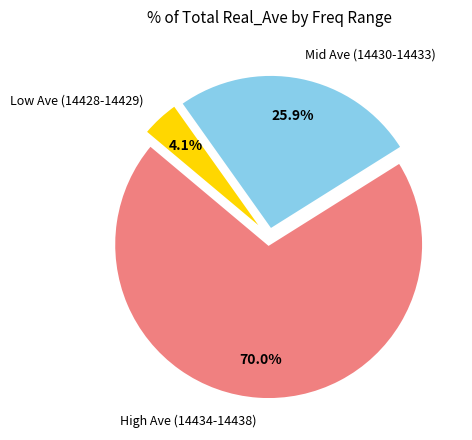

Rank the categories by value from lowest to highest.

Low Ave (14428-14429), Mid Ave (14430-14433), High Ave (14434-14438)